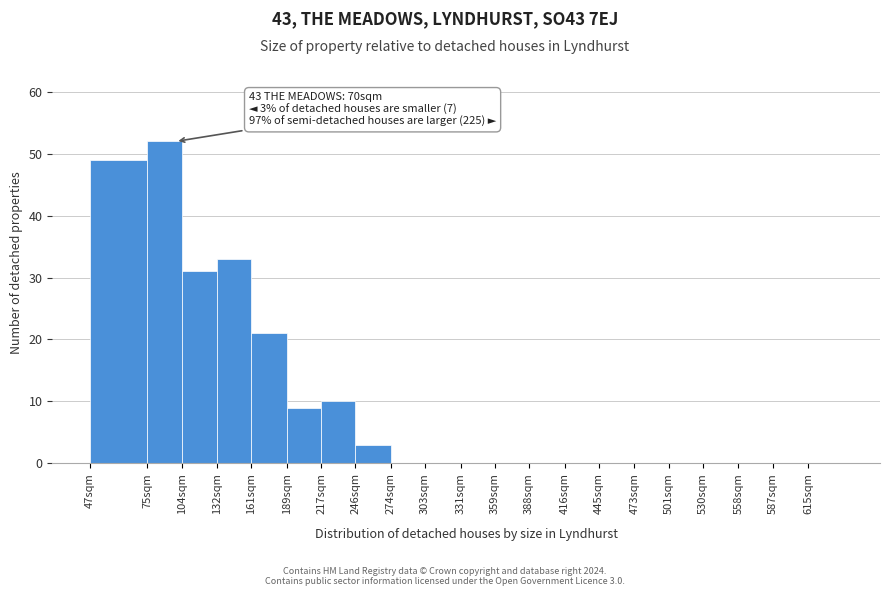

Reading left to right, extract all data points from this chart.

47sqm=49	75sqm=52	104sqm=31	132sqm=33	161sqm=21	189sqm=9	217sqm=10	246sqm=3	274sqm=0	303sqm=0	331sqm=0	359sqm=0	388sqm=0	416sqm=0	445sqm=0	473sqm=0	501sqm=0	530sqm=0	558sqm=0	587sqm=0	615sqm=0